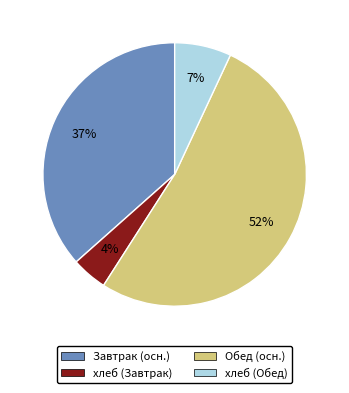

To the nearest percent, what is the difference between the largest and smallest slice percentages?

48%